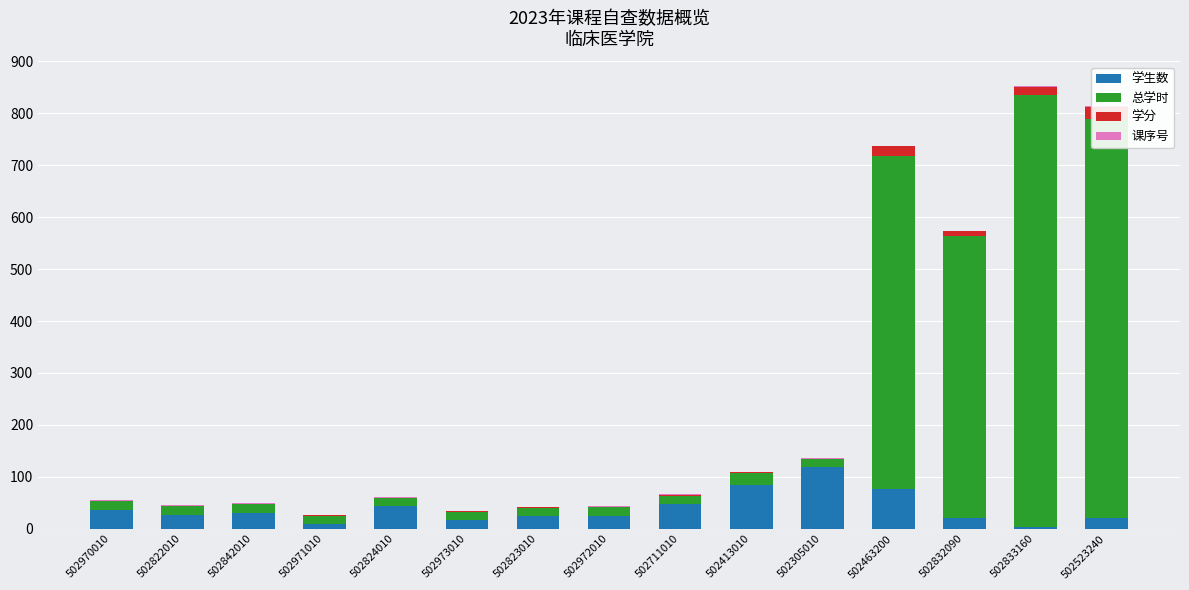

What is the sum of the 学生数 values at 502413010 and 502823010?

108